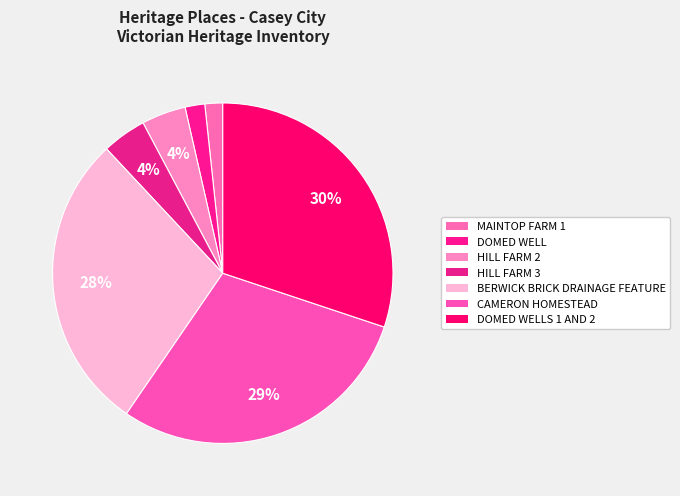

How many segments does this pie chart have?

7